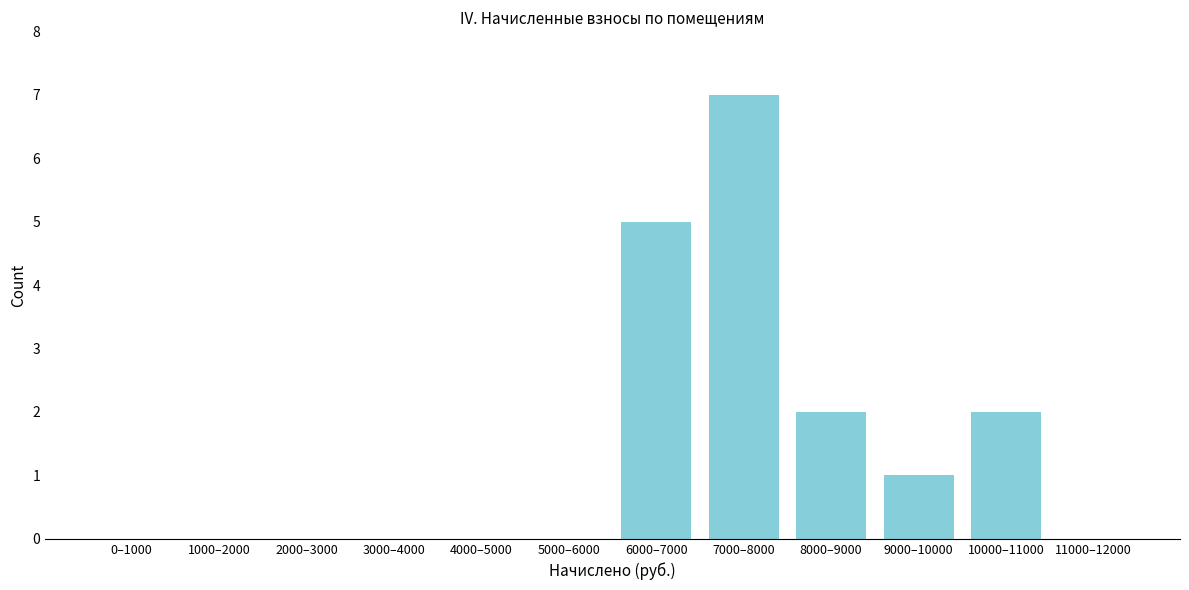

Reading left to right, extract all data points from this chart.

0–1000=0	1000–2000=0	2000–3000=0	3000–4000=0	4000–5000=0	5000–6000=0	6000–7000=5	7000–8000=7	8000–9000=2	9000–10000=1	10000–11000=2	11000–12000=0